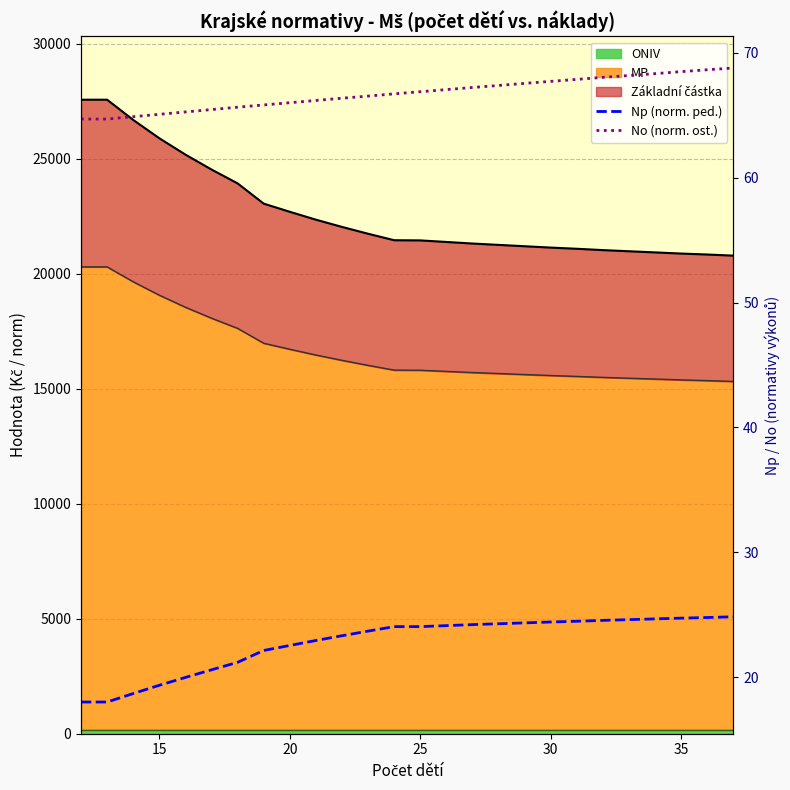

The No (norm. ost.) series shows 97.9 at 11. True or false?

False